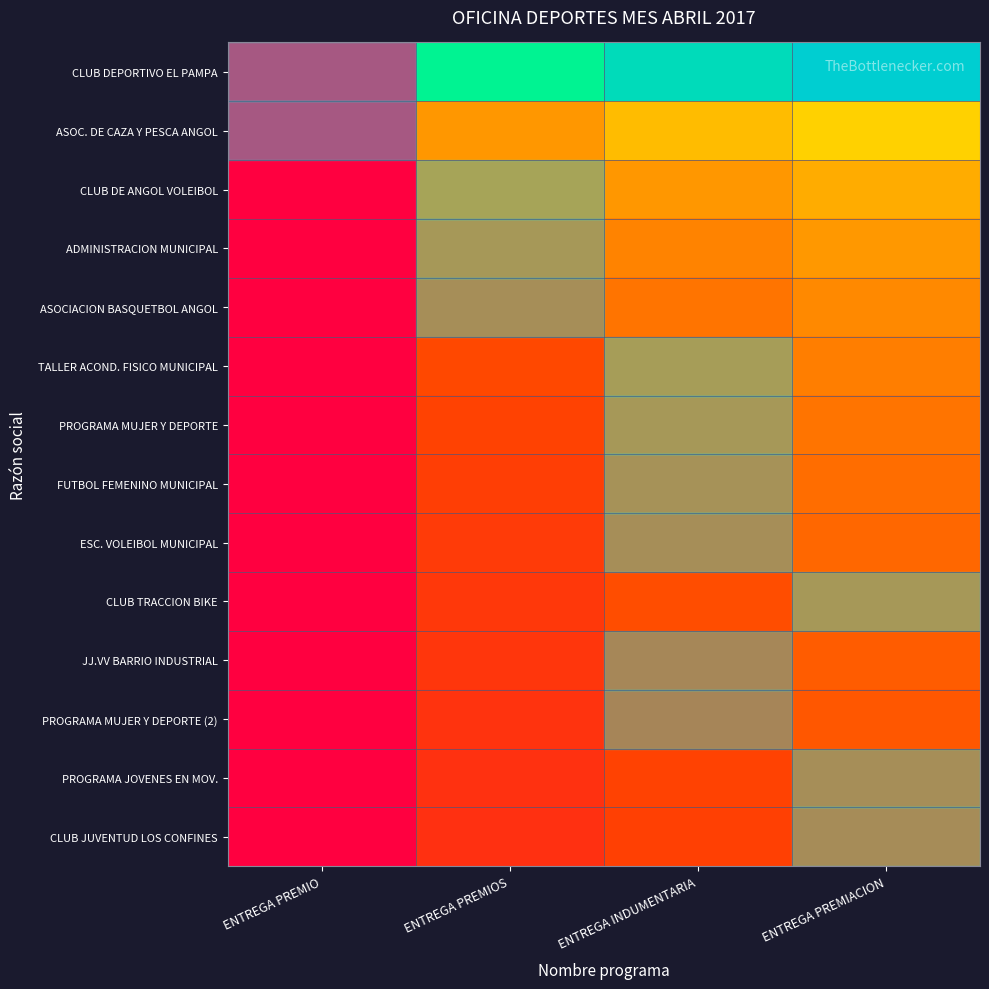

At which category is the sum across all series the highest?

ENTREGA PREMIACION